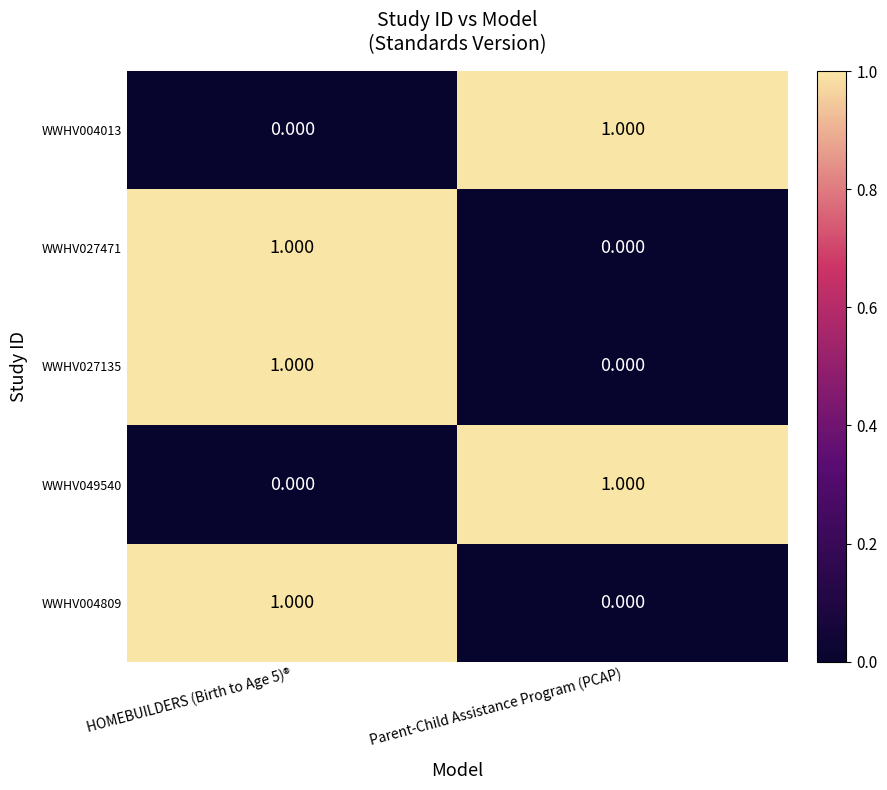

Which category has the lowest value in the WWHV027471 series?

Parent-Child Assistance Program (PCAP)